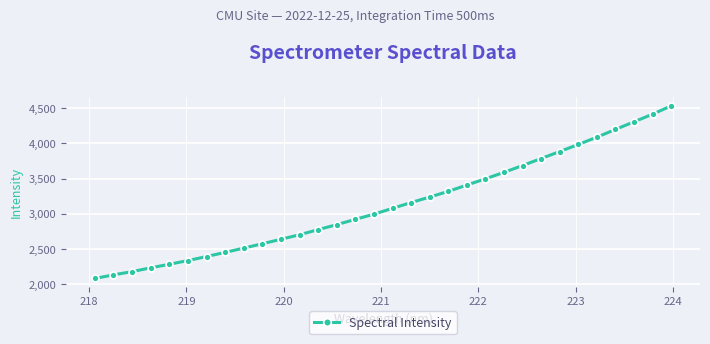

What is the value of the 32nd point from the left?

4534.5